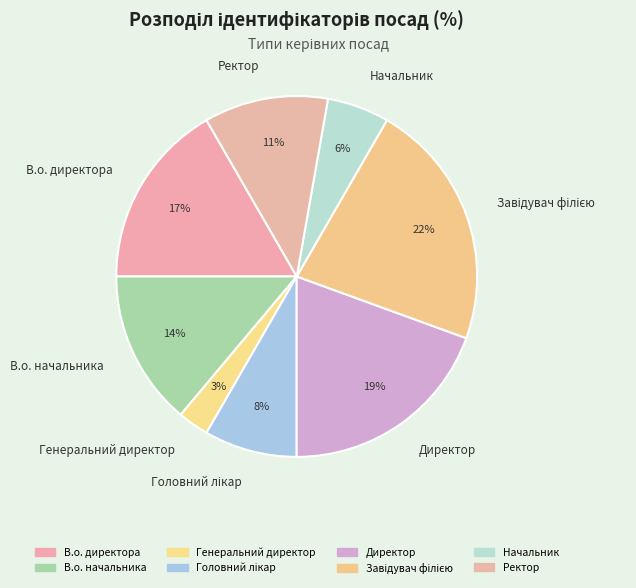

Is there a majority slice in this chart?

No